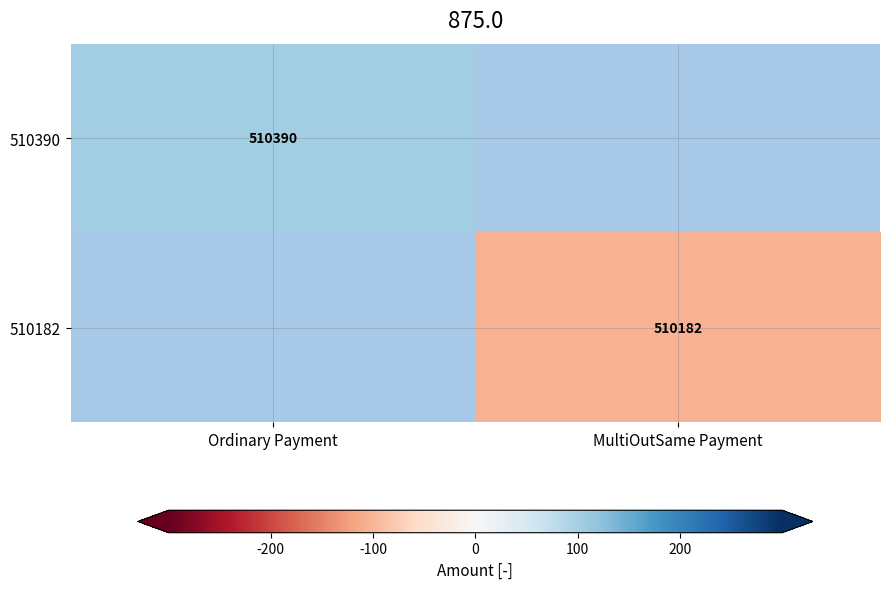

The 510182 series shows 510182 at MultiOutSame Payment. True or false?

True